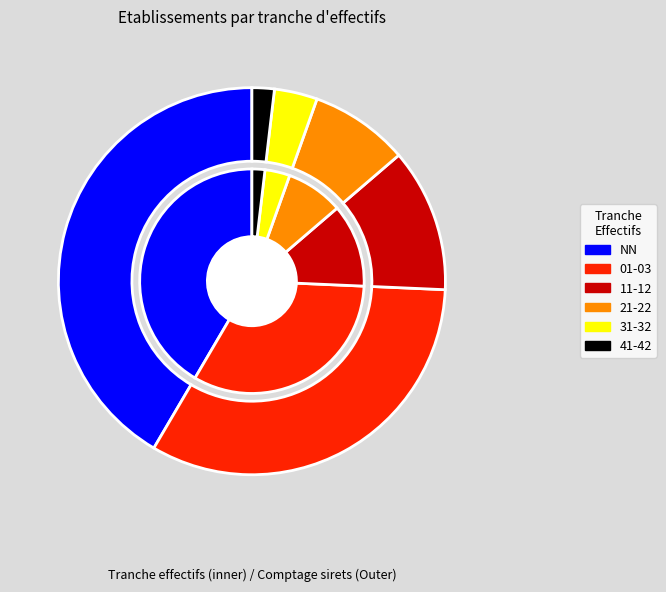

How many segments does this pie chart have?

12